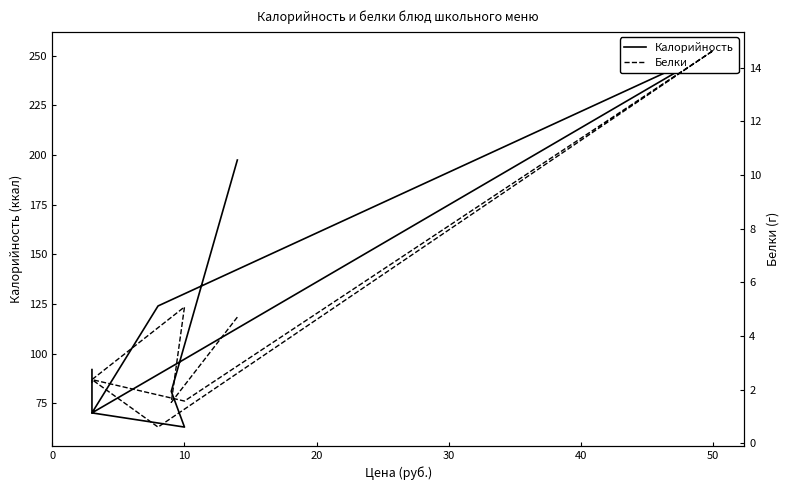

Does the chart have visible grid lines?

No